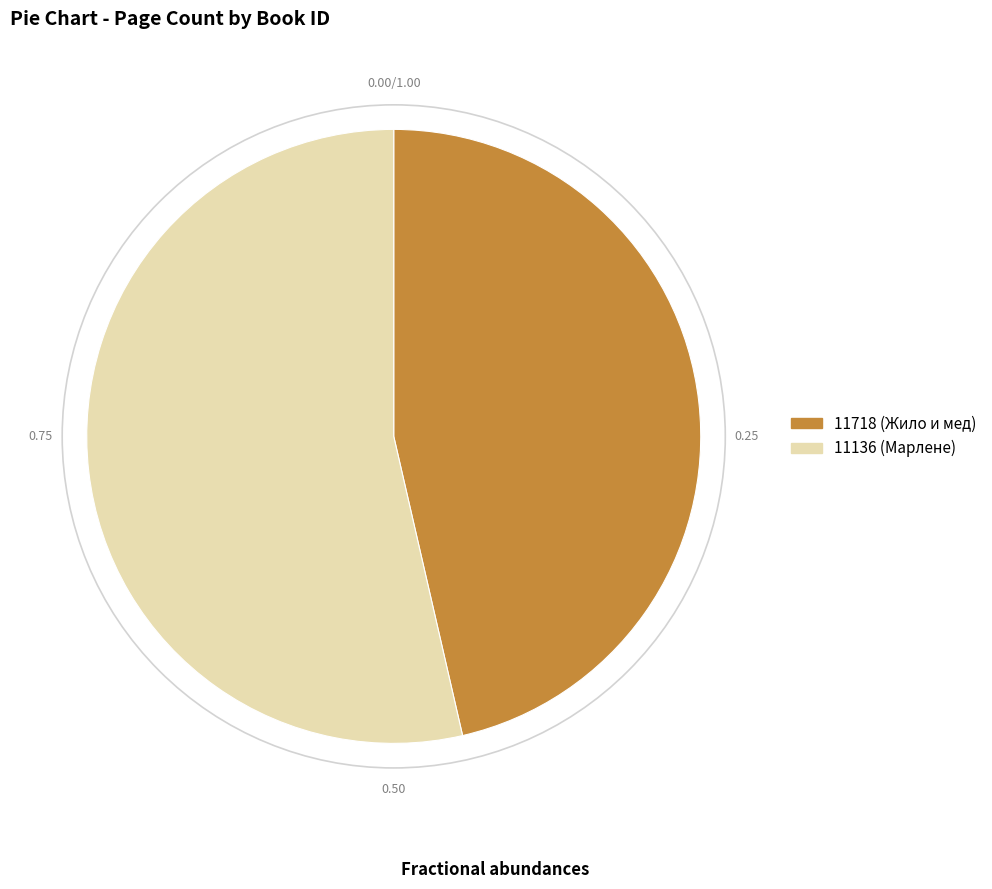

Do 11136 and 11718 together represent more than half of the pie?

Yes